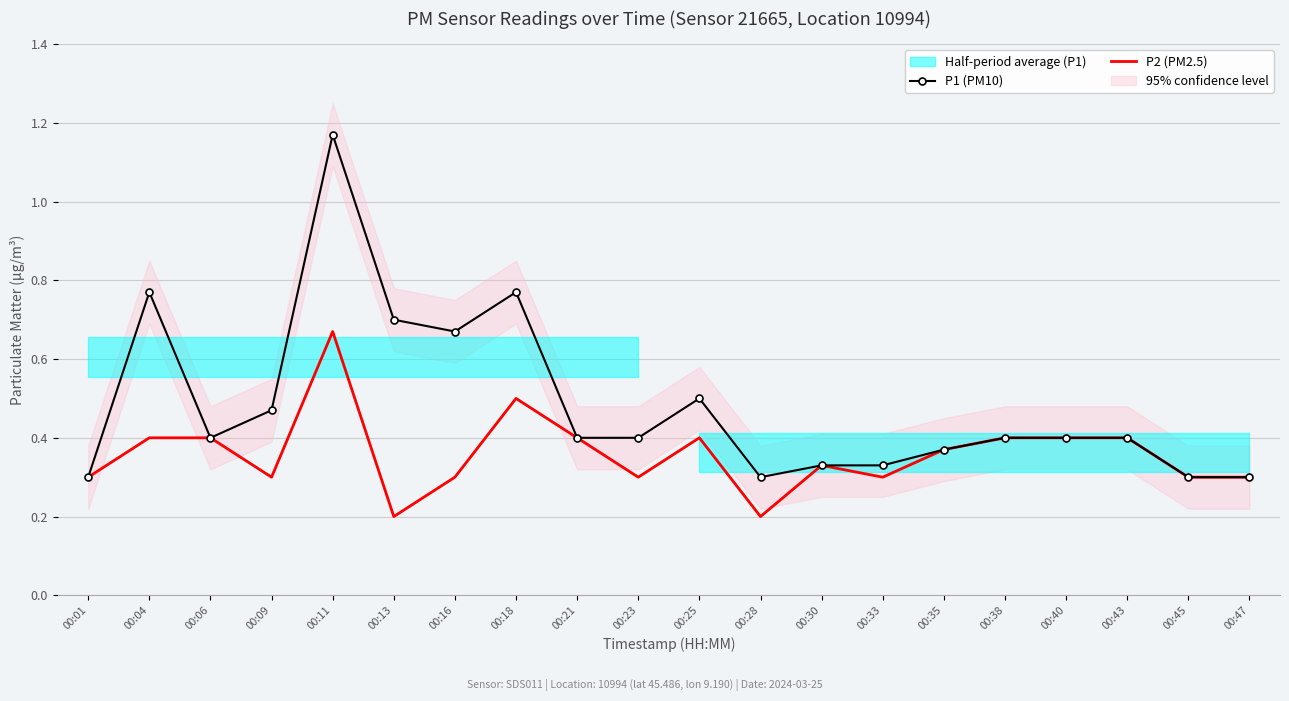

Is it true that P2 (PM2.5) equals 0.1 at 00:43?

False